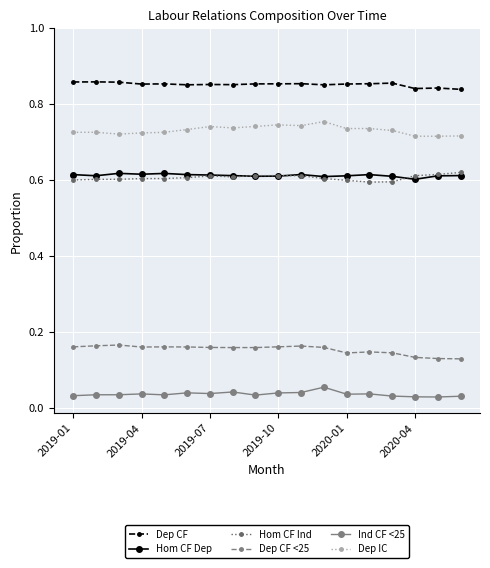

At how many categories does at least one series exceed 0?

18